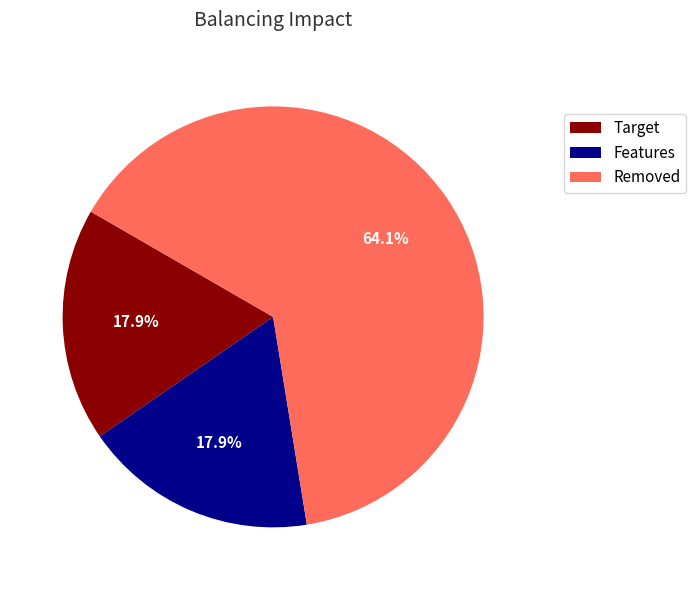

Which category has the biggest portion of the pie?

Removed